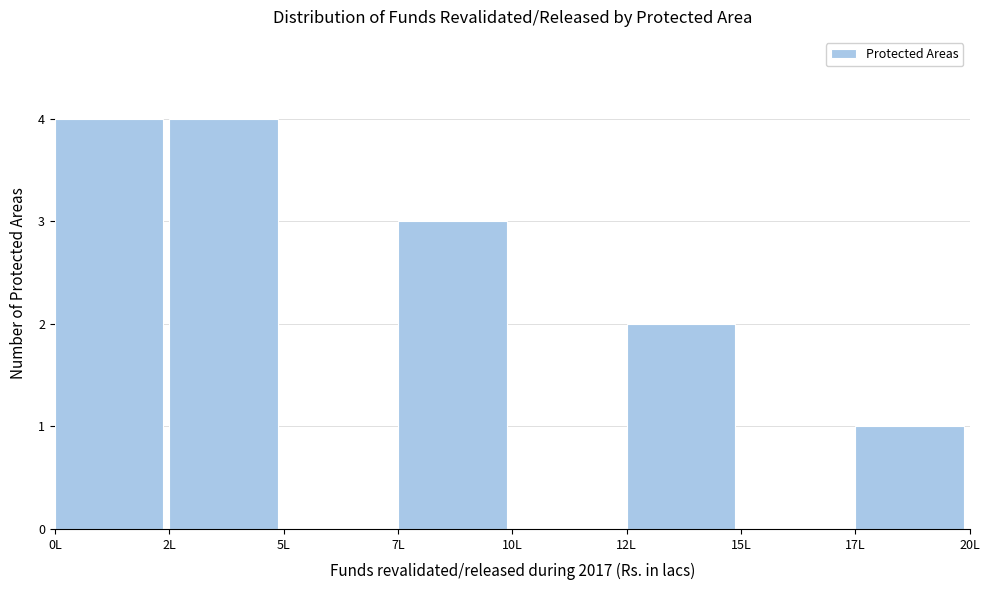

Reading right to left, what are all the values shown in this chart?

17L=1	15L=0	12L=2	10L=0	7L=3	5L=0	2L=4	0L=4